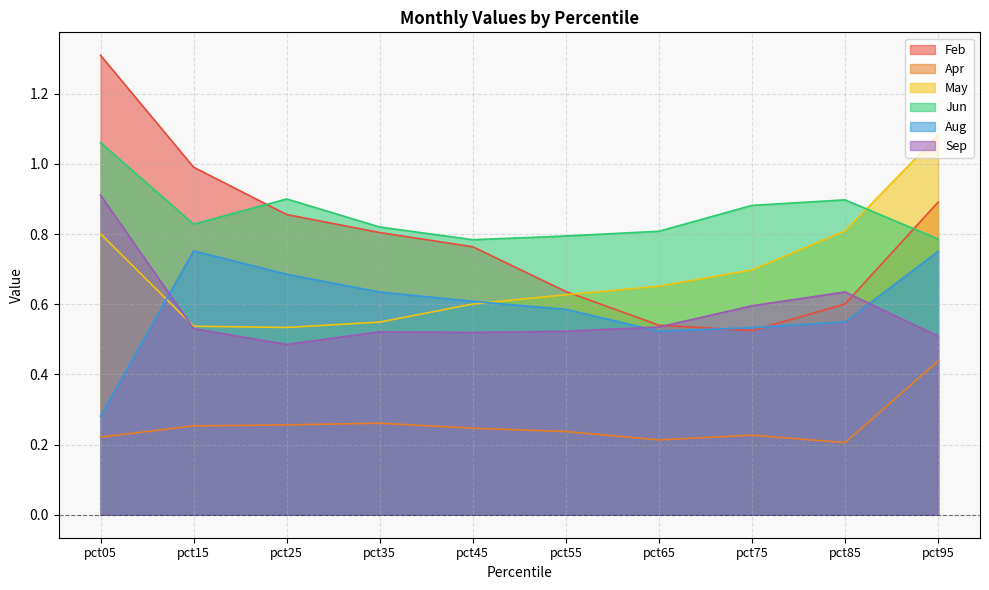

The value of Sep at pct75 is 0.6. True or false?

True